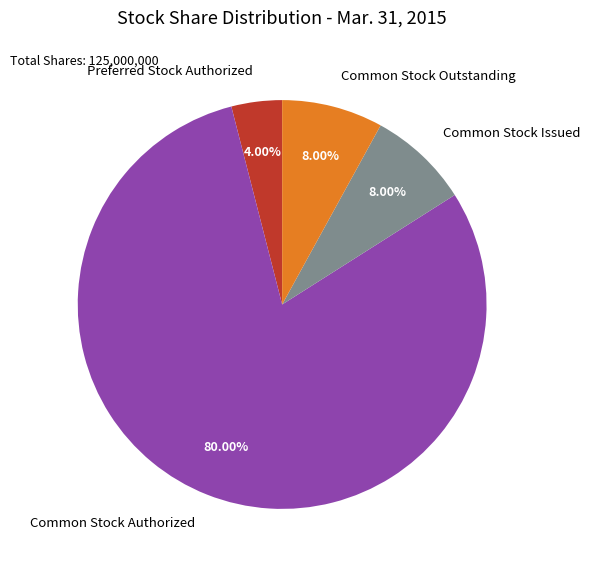

Does any single category account for the majority?

Yes